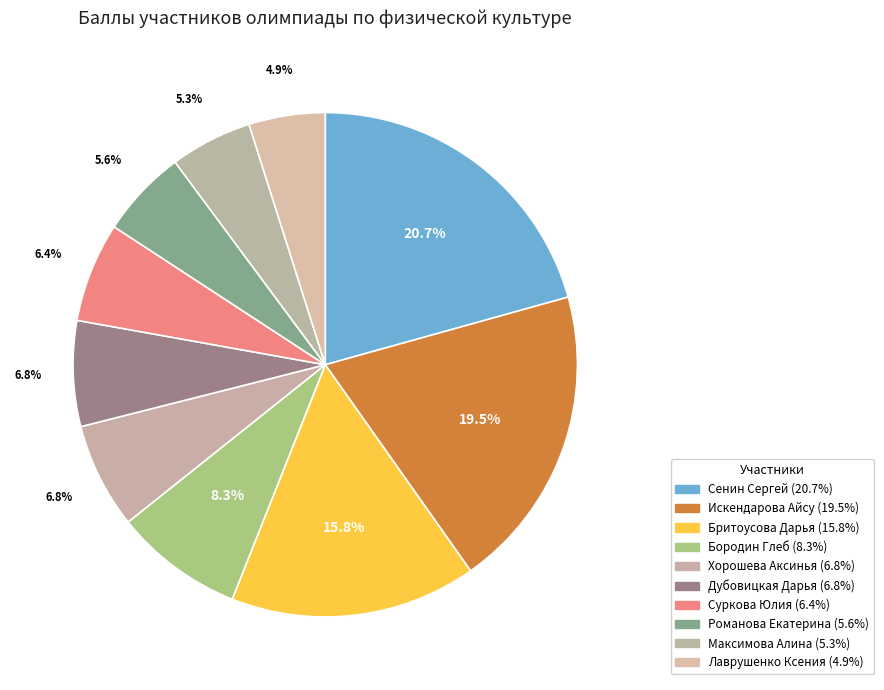

How many segments does this pie chart have?

10